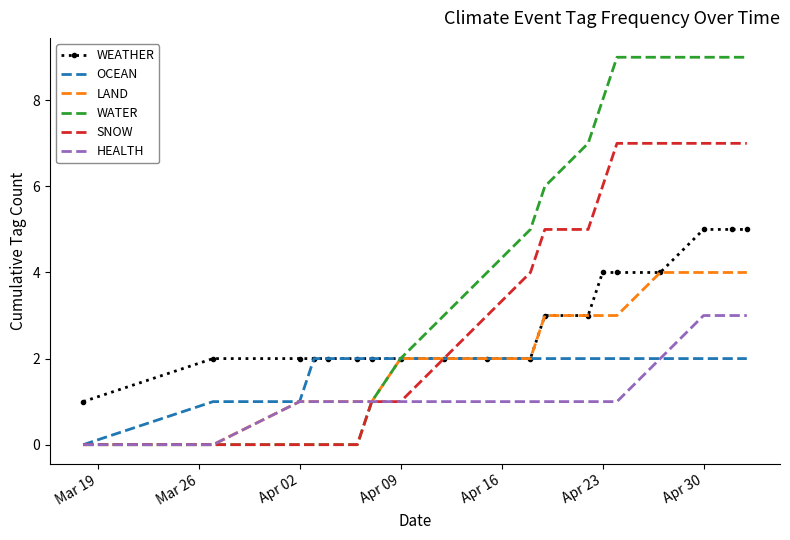

Which series has the largest range (max minus min)?

WATER